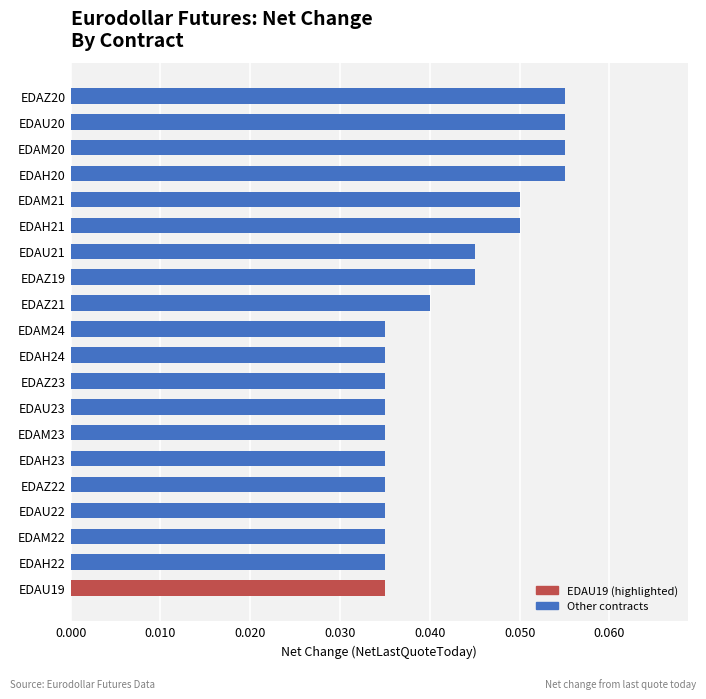

The value at EDAZ20 is 0.0. True or false?

False